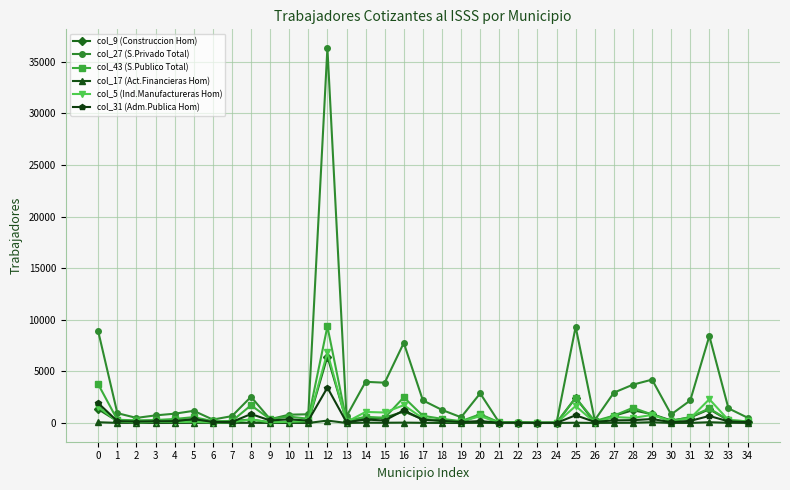

Does the chart display data point markers on the line(s)?

Yes